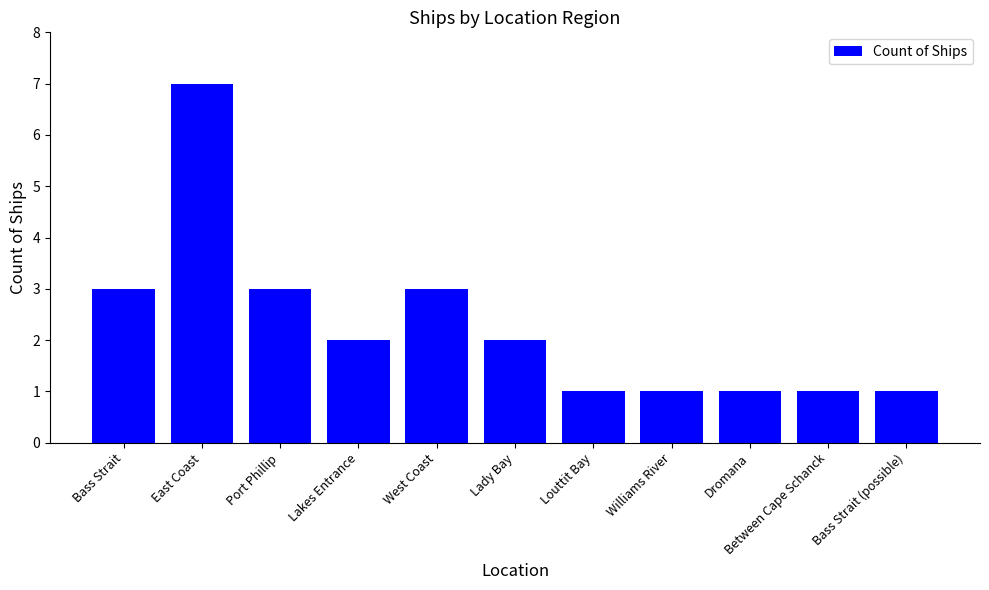

Approximately how many times larger is the value at Dromana compared to Lady Bay?

0.5